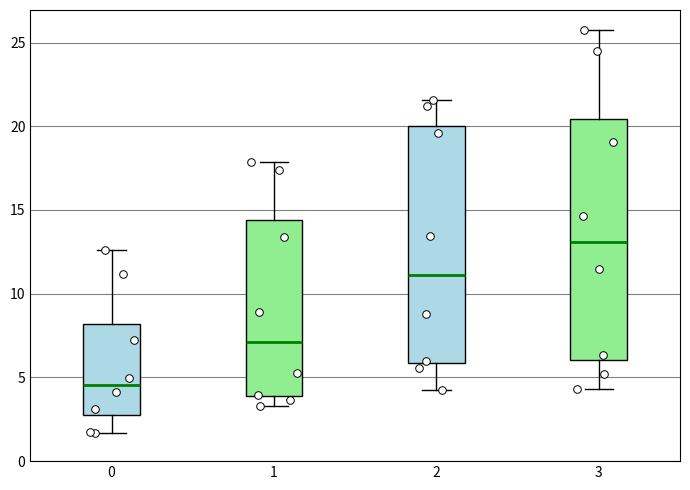

Which box's median line is the highest?

3